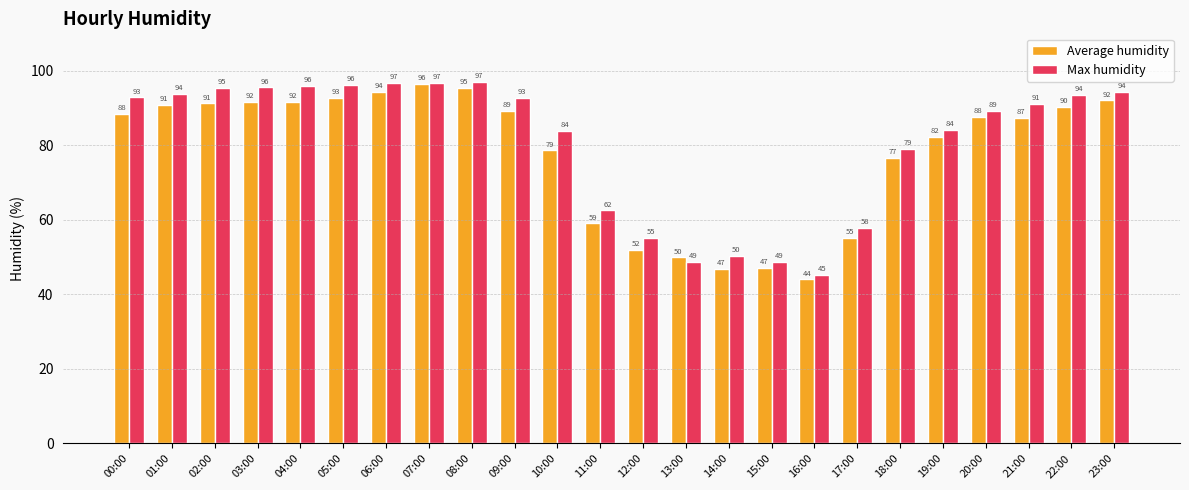

What is the spread (max minus min) of values at 15:00?

1.7